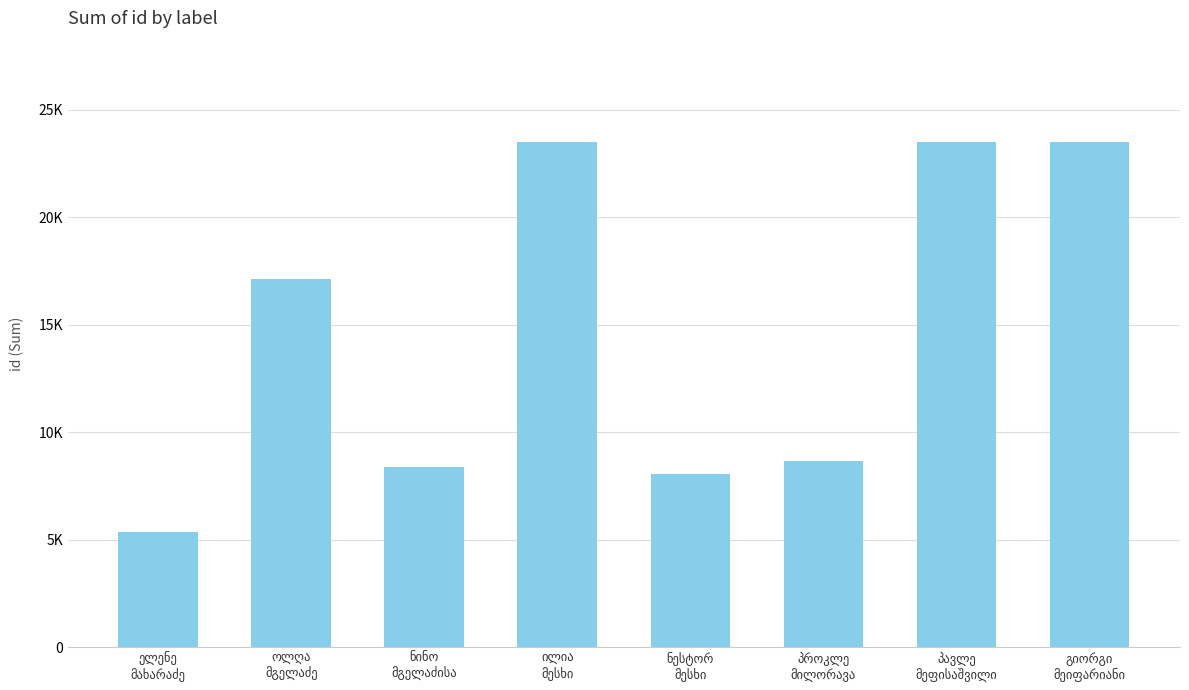

Count the number of categories in the chart.

8